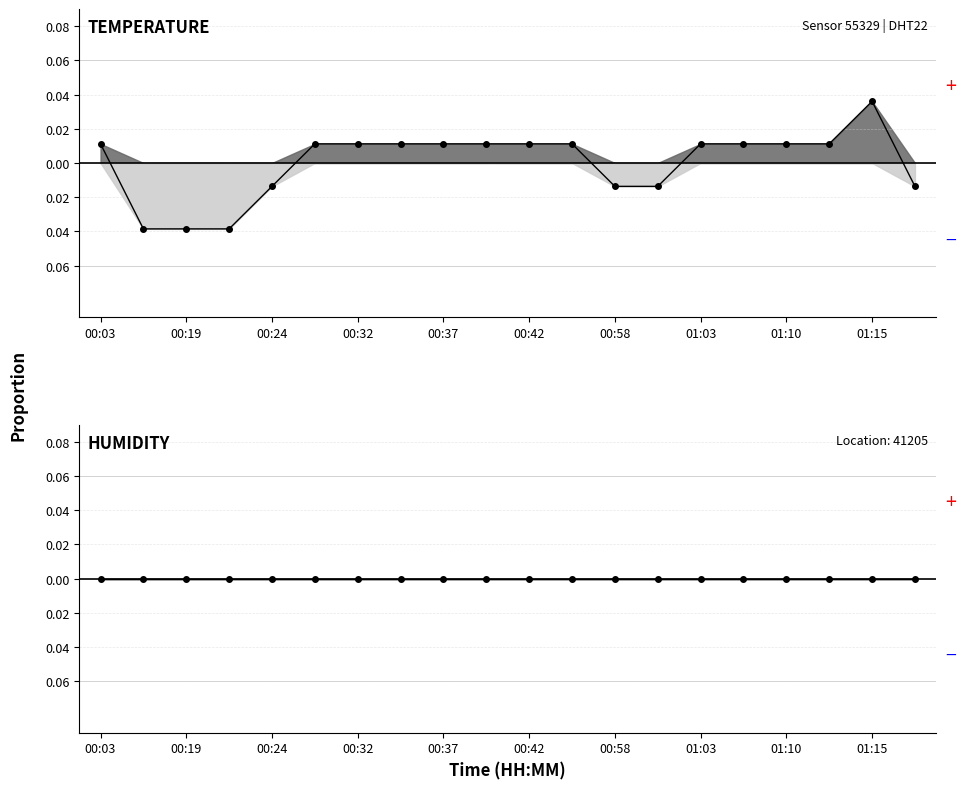

The value at 00:19 is -0.1. True or false?

False